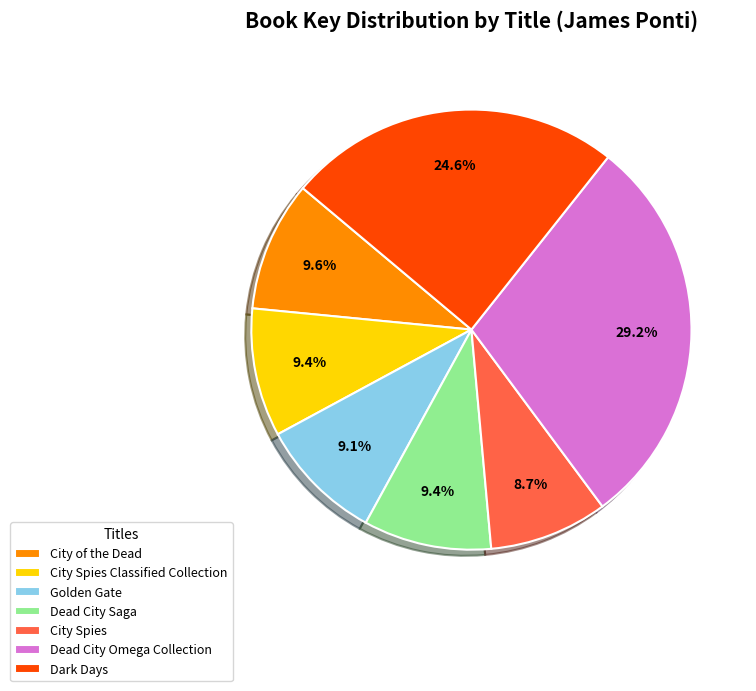

Which slice is the largest?

Dead City Omega Collection